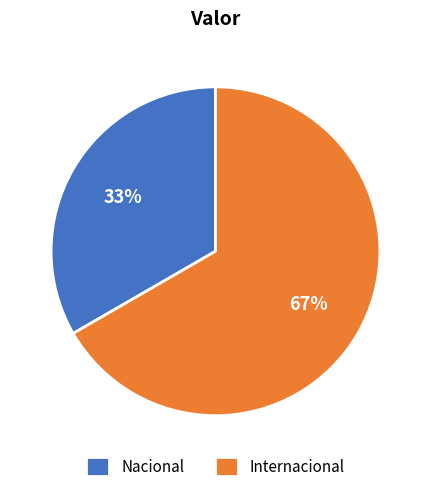

True or false: Nacional accounts for 33% of the total.

True